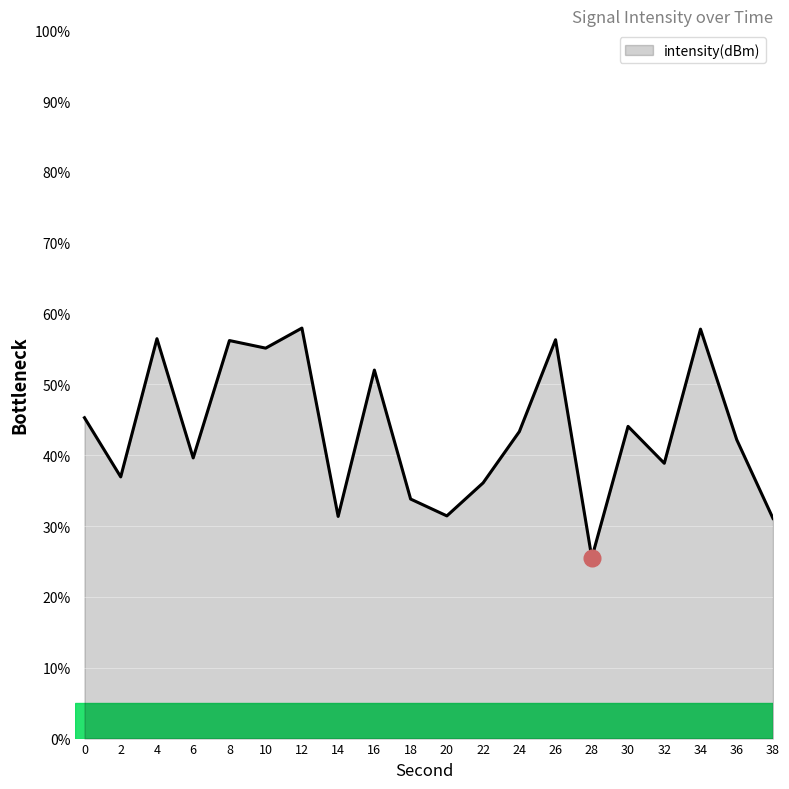

What is the greatest value displayed?

58.0